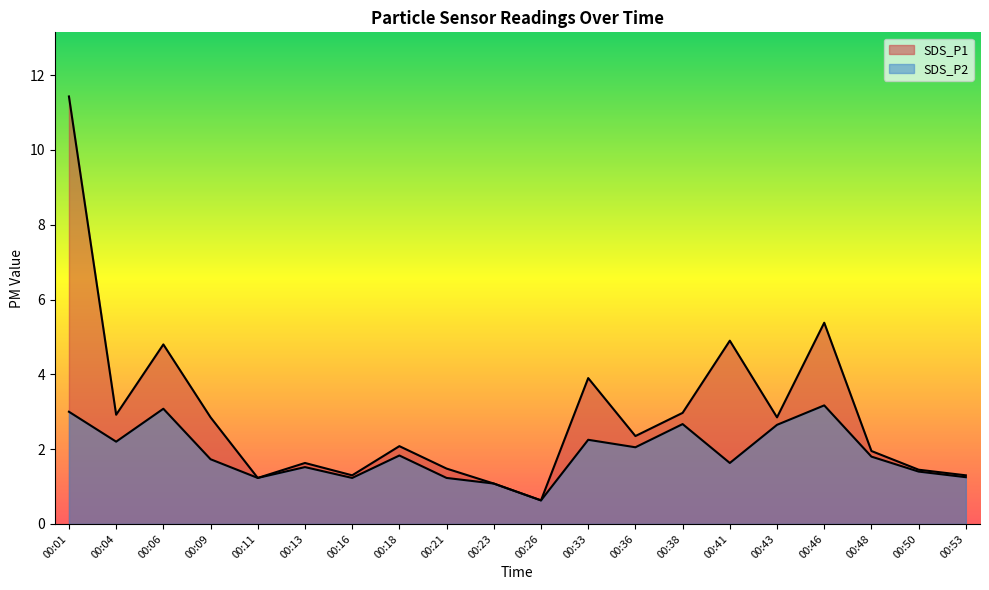

True or false: SDS_P2 and SDS_P1 intersect in this chart.

False